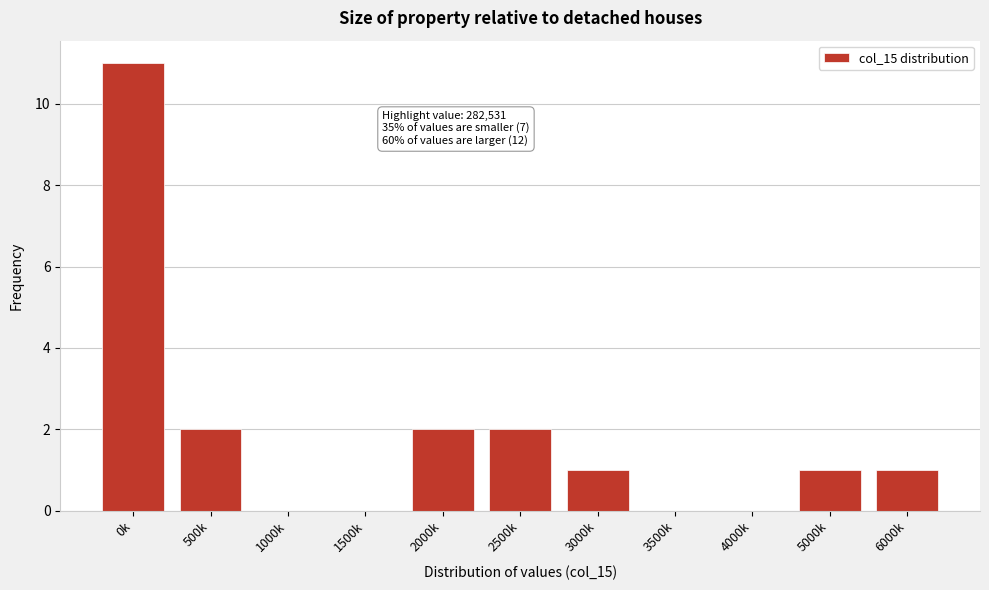

Reading left to right, list all the values displayed in this chart.

0k=11	500k=2	1000k=0	1500k=0	2000k=2	2500k=2	3000k=1	3500k=0	4000k=0	5000k=1	6000k=1